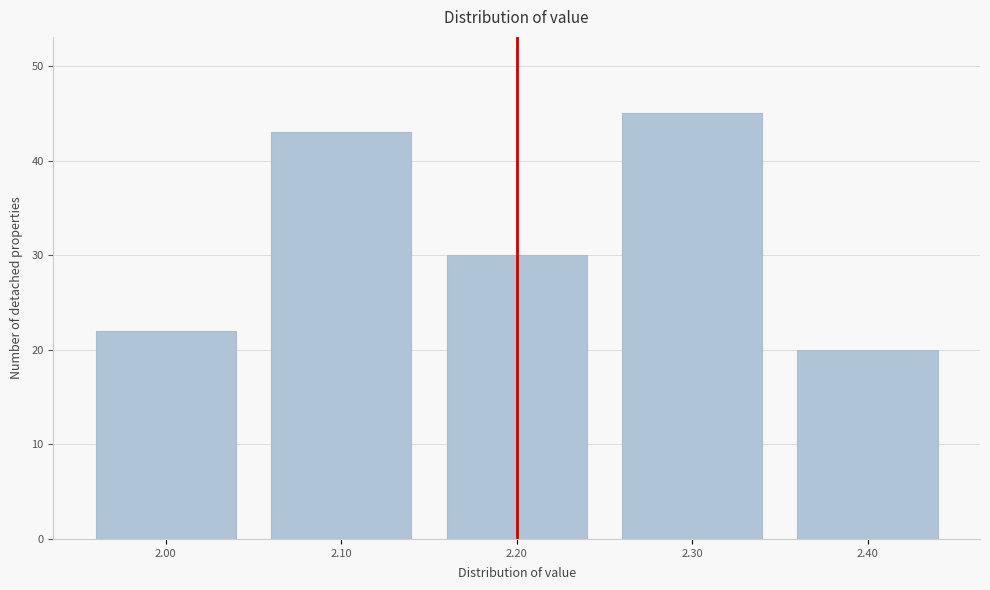

Reading right to left, list all the values displayed in this chart.

20	45	30	43	22